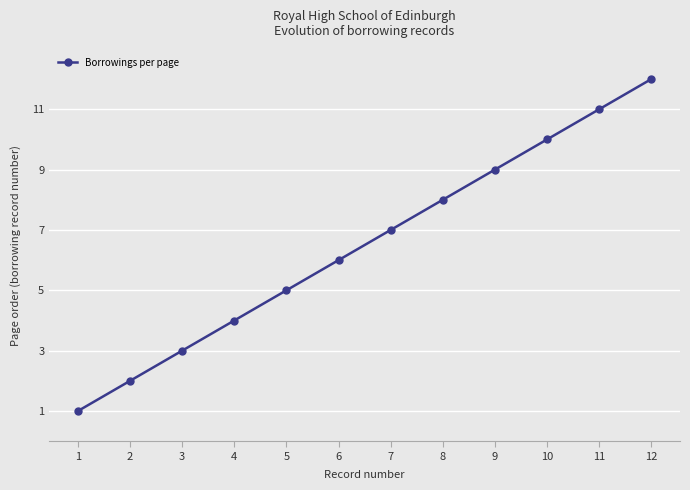

Reading right to left, what are all the values shown in this chart?

12	11	10	9	8	7	6	5	4	3	2	1